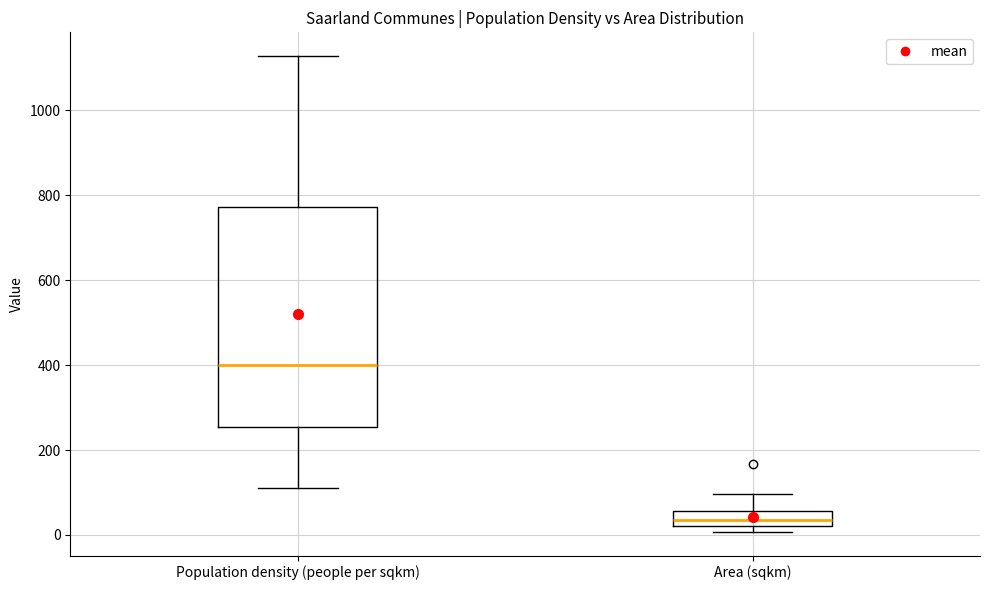

Which box has the highest median line?

Population density (people per sqkm)